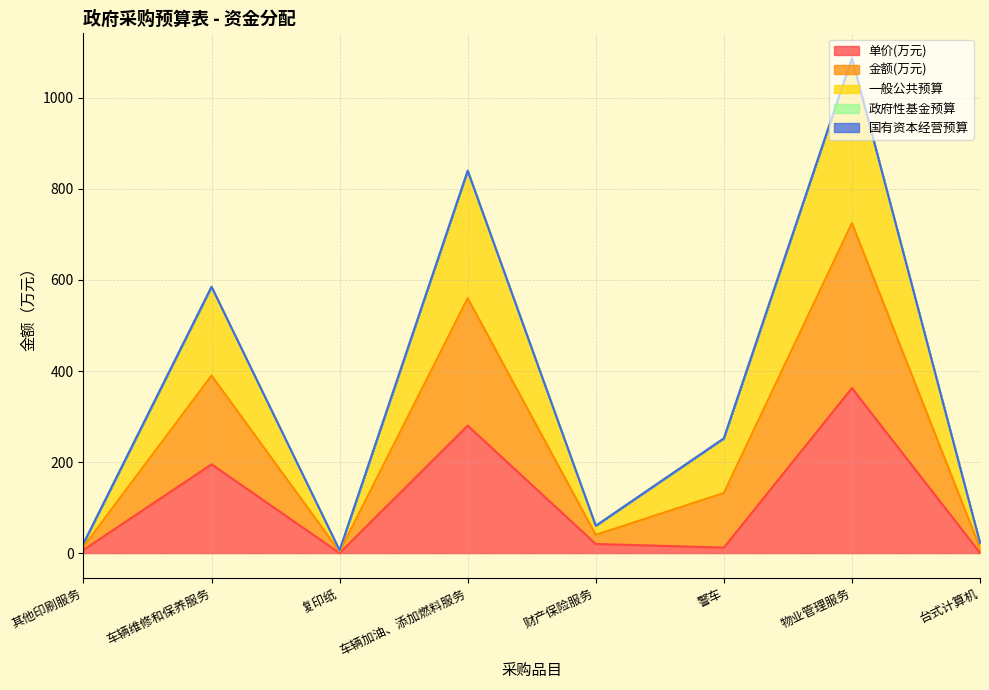

What is the label of the 7th point from the right?

车辆维修和保养服务